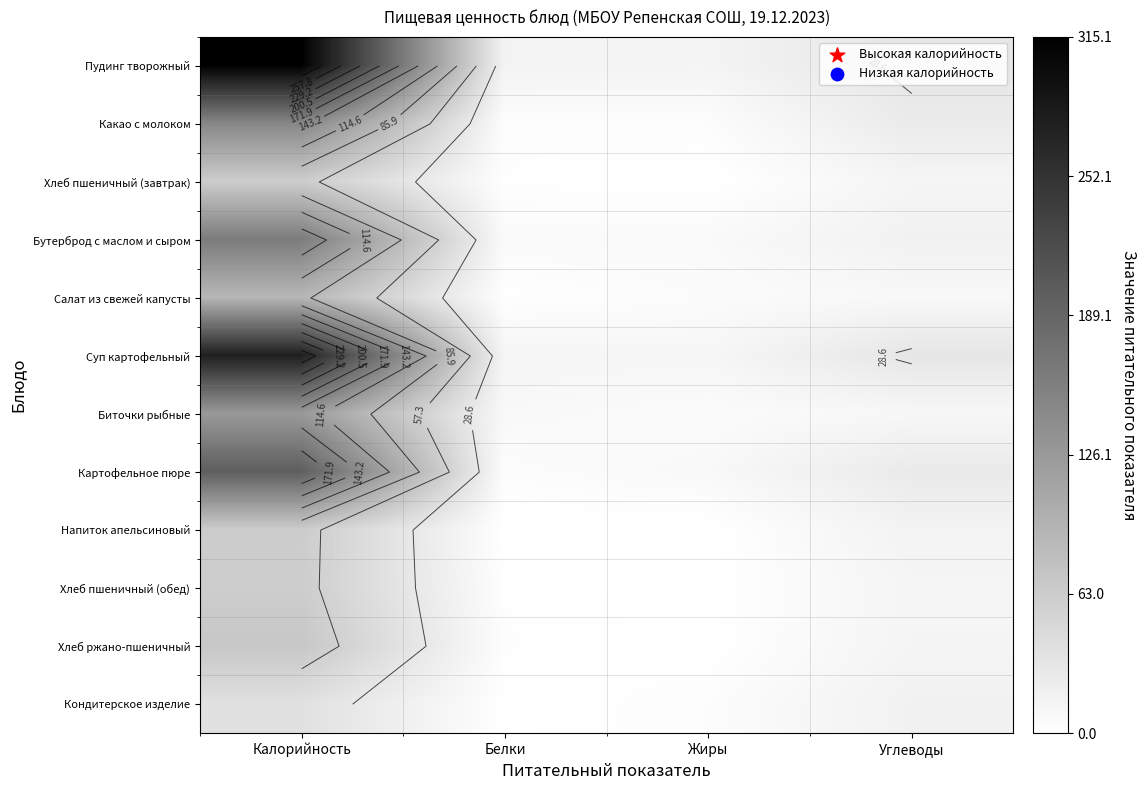

Is it true that Хлеб ржано-пшеничный equals 1.0 at Белки?

False